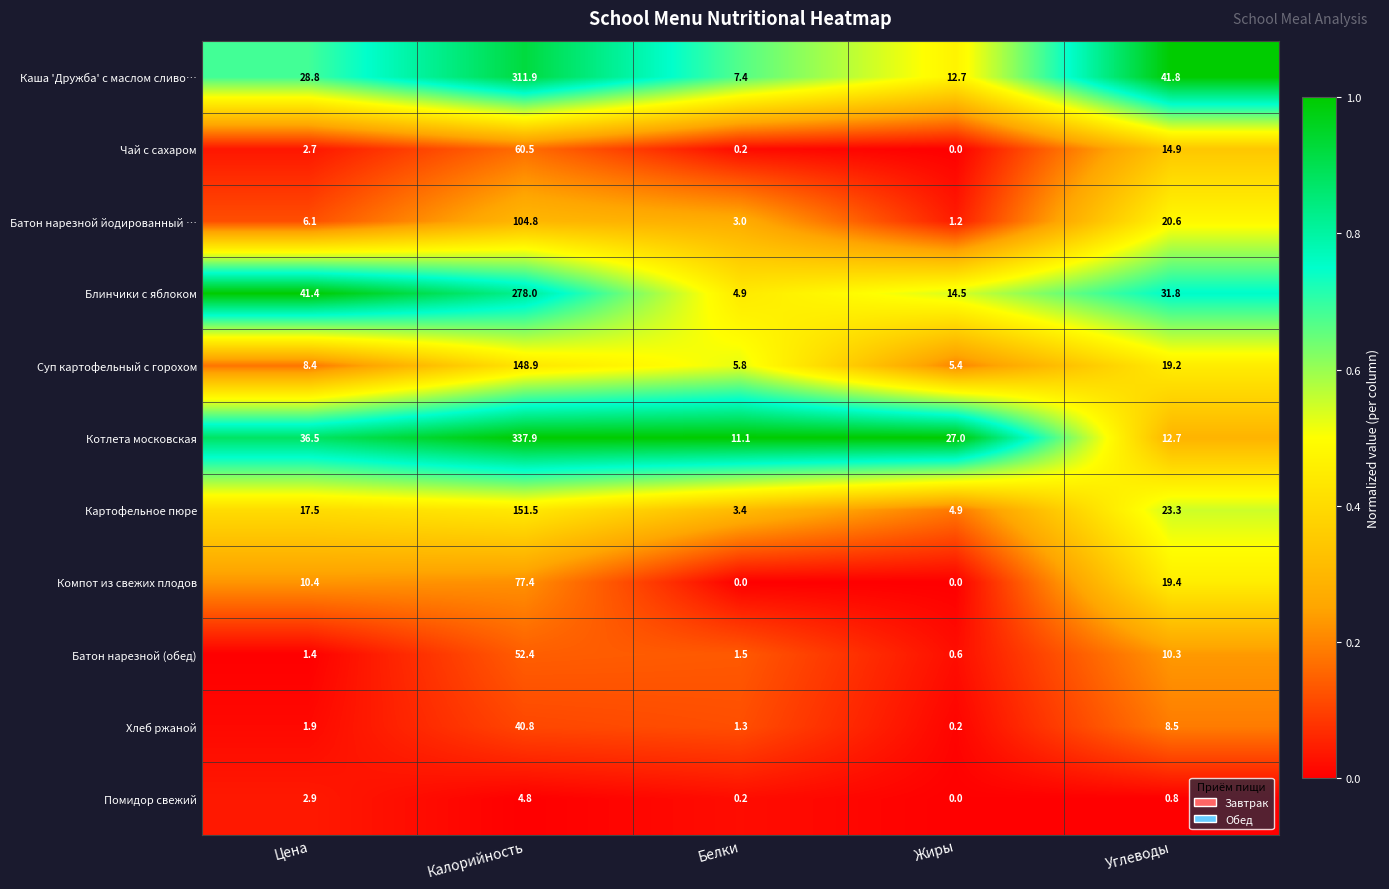

How many categories are shown in the chart?

5